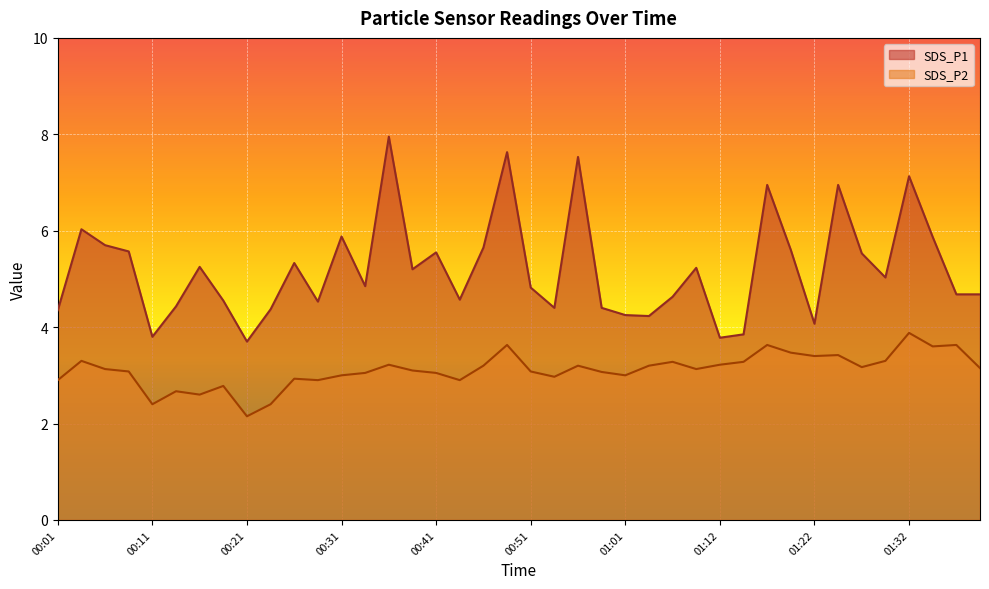

Reading right to left, extract all data points from this chart.

SDS_P1: 01:39=4.7	01:37=4.7	01:34=5.9	01:32=7.1	01:29=5.0	01:27=5.5	01:24=7.0	01:22=4.1	01:19=5.6	01:17=7.0	01:14=3.9	01:12=3.8	01:09=5.2	01:07=4.6	01:04=4.2	01:01=4.2	00:59=4.4	00:56=7.5	00:54=4.4	00:51=4.8	00:49=7.6	00:46=5.7	00:44=4.6	00:41=5.5	00:39=5.2	00:36=8.0	00:34=4.8	00:31=5.9	00:29=4.5	00:26=5.3	00:24=4.4	00:21=3.7	00:19=4.5	00:16=5.2	00:14=4.4	00:11=3.8	00:08=5.6	00:06=5.7	00:03=6.0	00:01=4.3
SDS_P2: 01:39=3.1	01:37=3.6	01:34=3.6	01:32=3.9	01:29=3.3	01:27=3.2	01:24=3.4	01:22=3.4	01:19=3.5	01:17=3.6	01:14=3.3	01:12=3.2	01:09=3.1	01:07=3.3	01:04=3.2	01:01=3.0	00:59=3.1	00:56=3.2	00:54=3.0	00:51=3.1	00:49=3.6	00:46=3.2	00:44=2.9	00:41=3.0	00:39=3.1	00:36=3.2	00:34=3.0	00:31=3.0	00:29=2.9	00:26=2.9	00:24=2.4	00:21=2.1	00:19=2.8	00:16=2.6	00:14=2.7	00:11=2.4	00:08=3.1	00:06=3.1	00:03=3.3	00:01=2.9